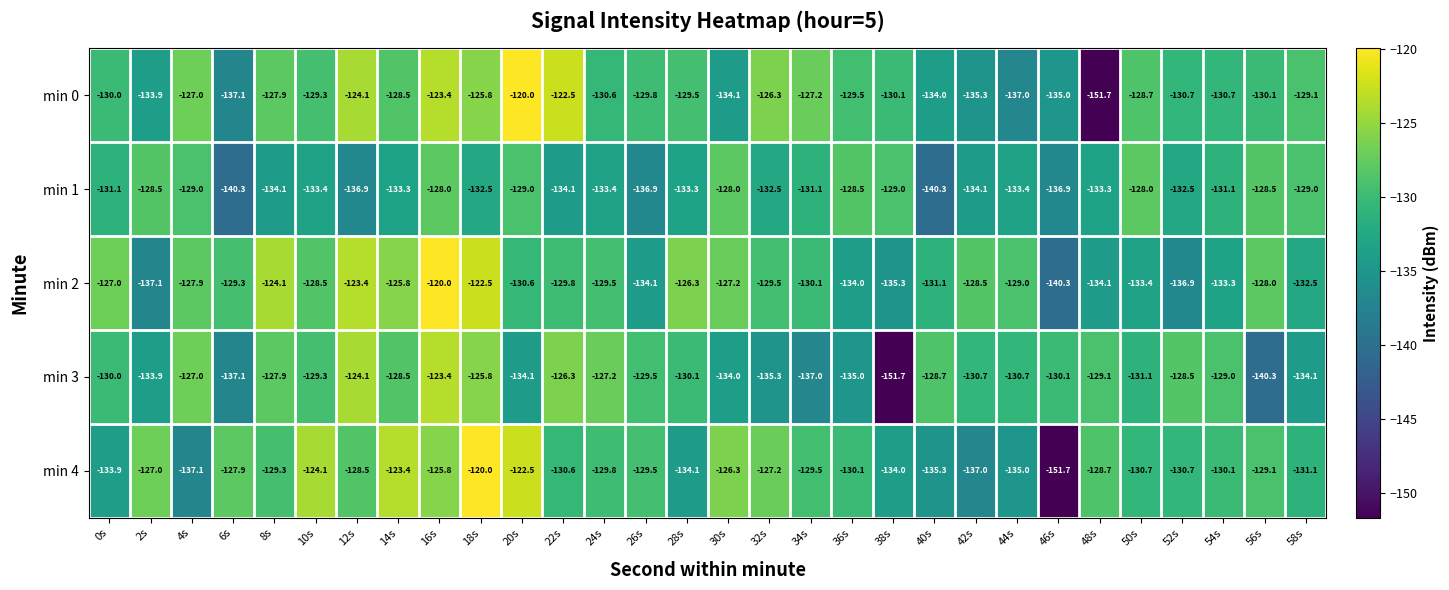

Where does the min 4 series first go above -129?

2s